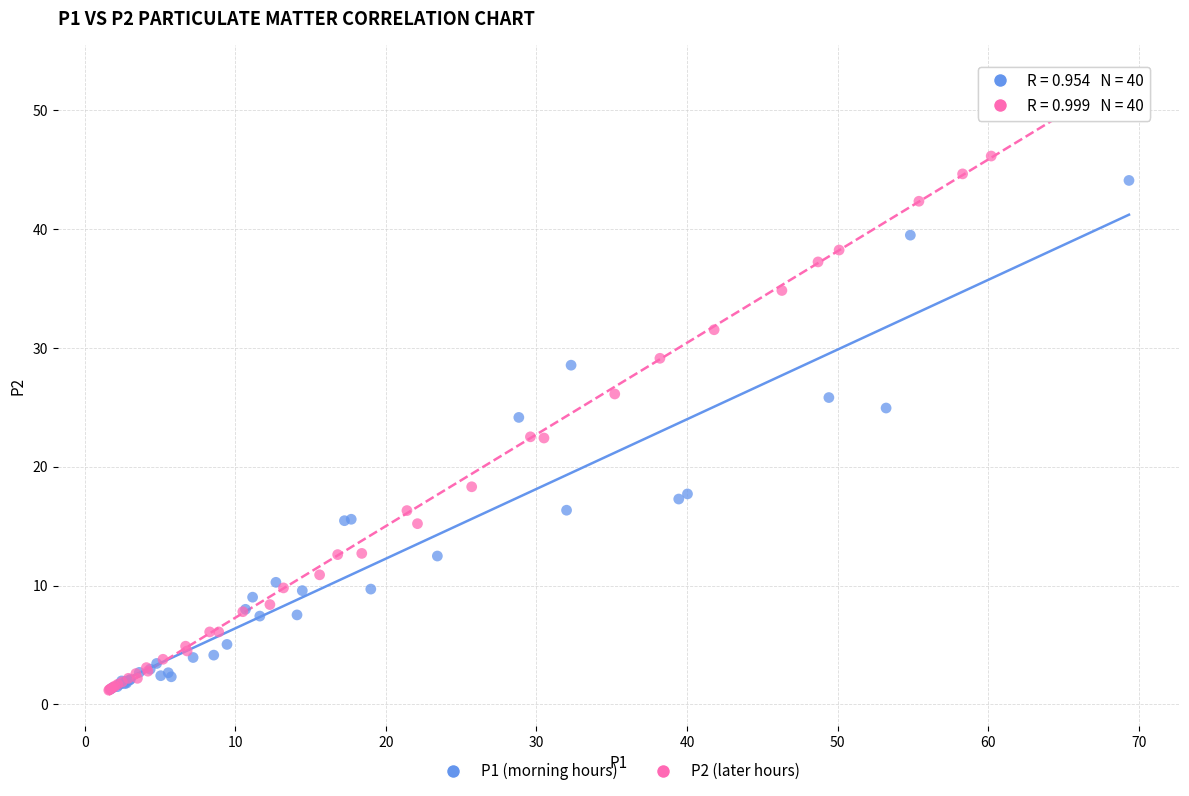

Which series reaches the maximum Y coordinate?

P2 (later hours)